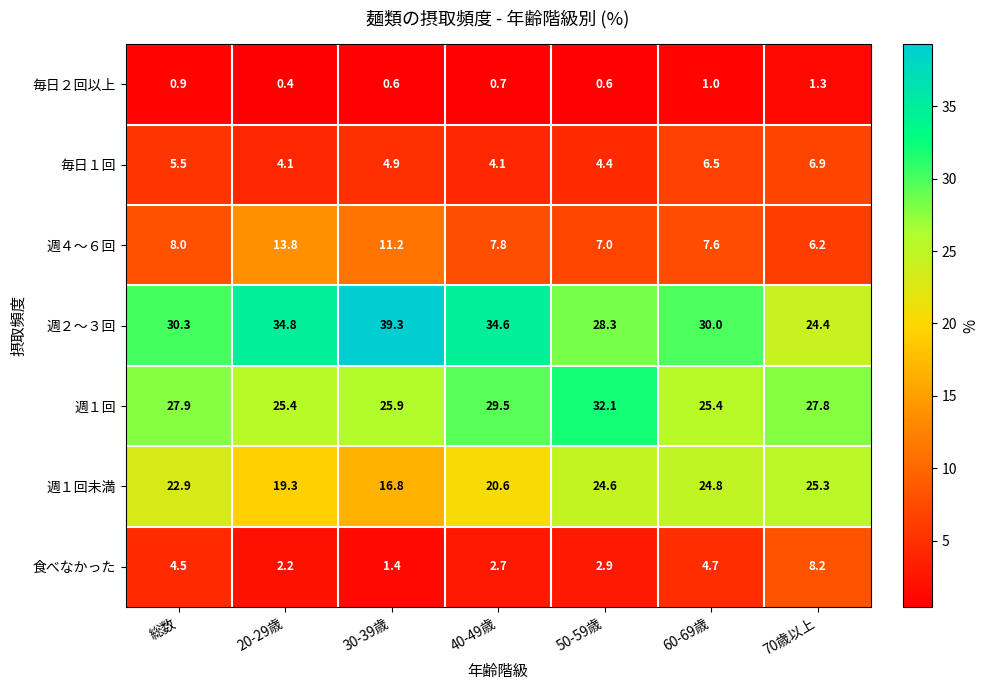

At how many categories does at least one series exceed 33?

3